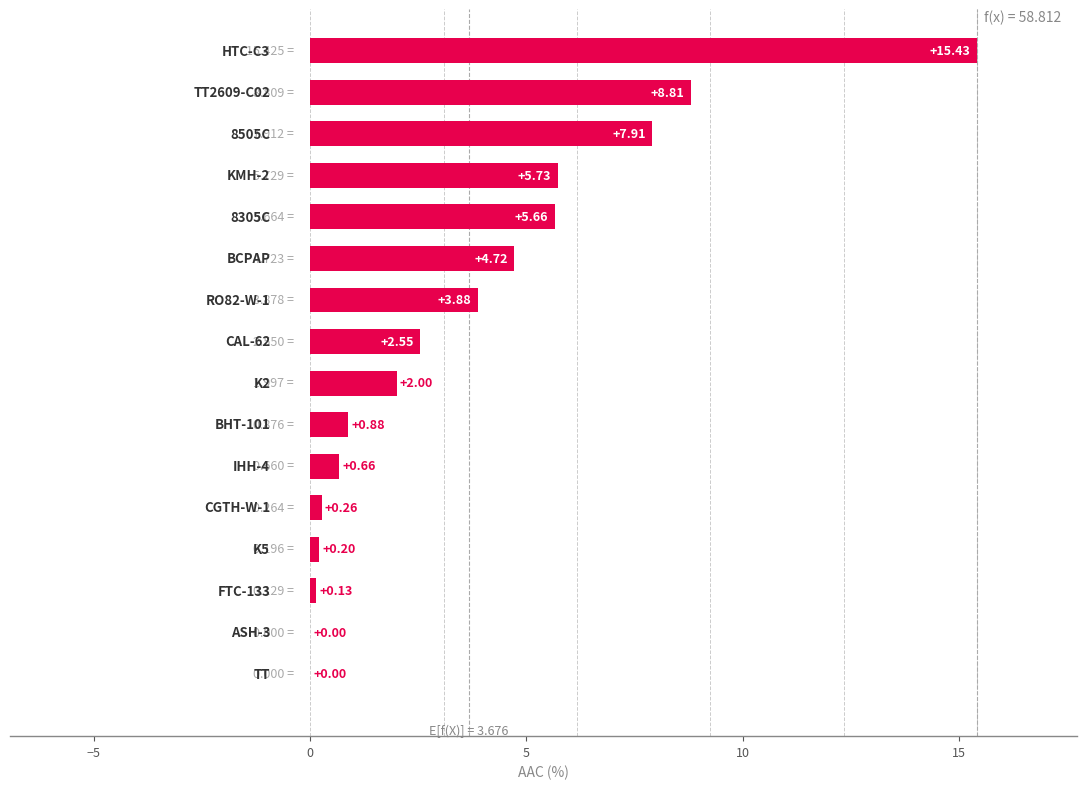

How many data points are above 2?

8